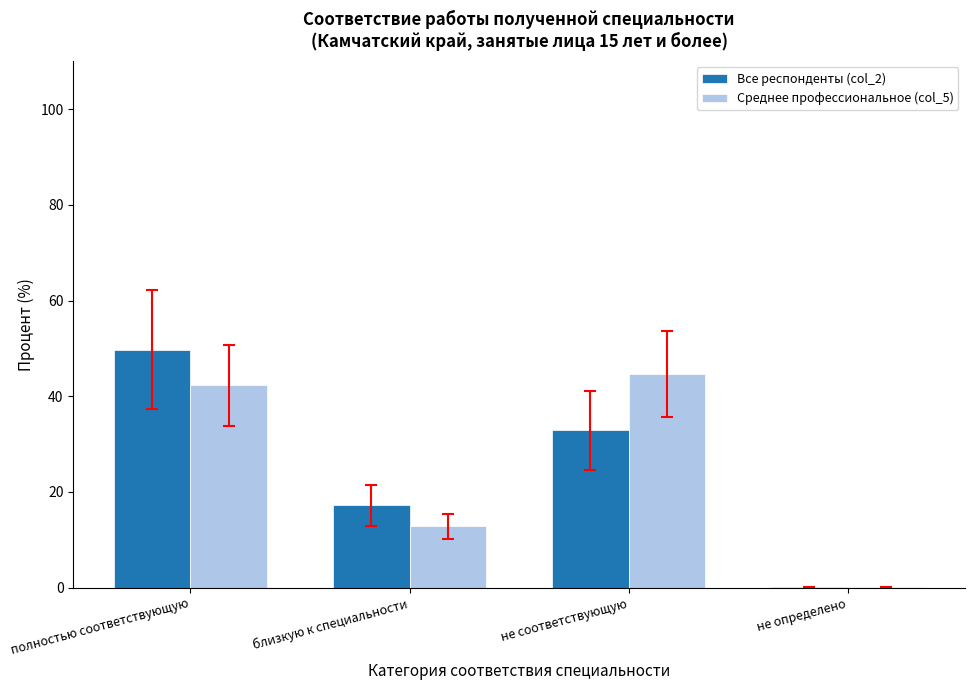

The value of Среднее профессиональное (col_5) at не соответствующую is 44.7. True or false?

True